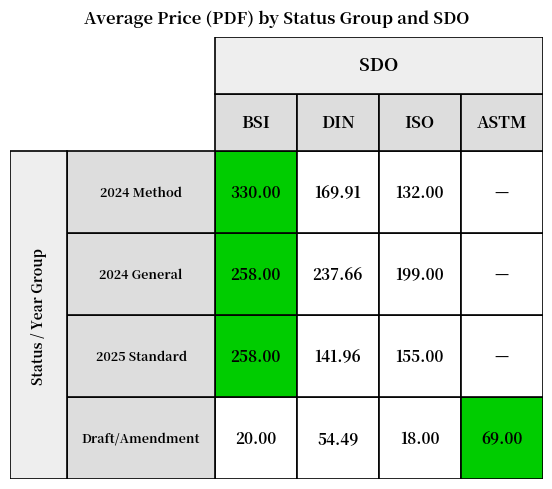

Which series has the largest total across all categories?

BSI